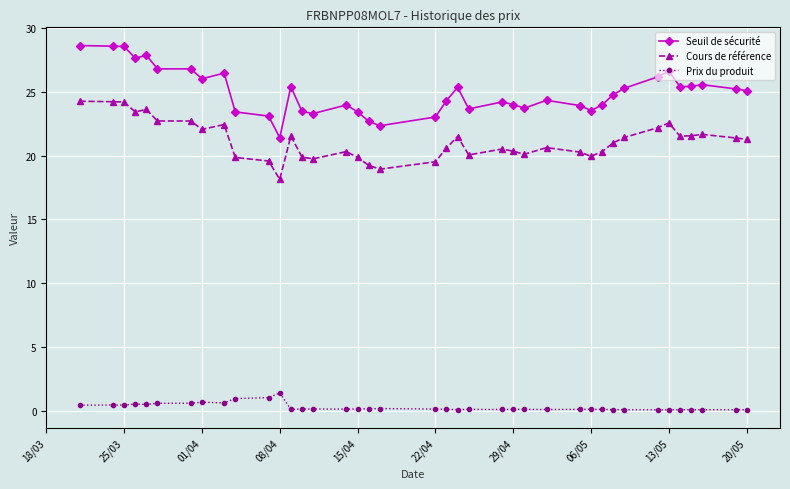

Rank the series by their maximum value, from highest to lowest.

Seuil de sécurité, Cours de référence, Prix du produit